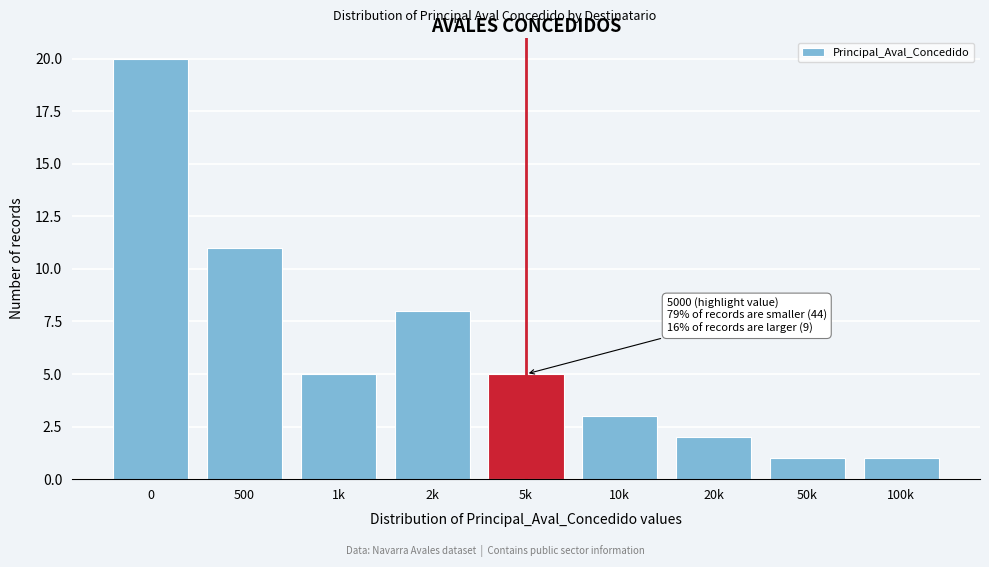

Reading right to left, extract all data points from this chart.

100k=1	50k=1	20k=2	10k=3	5k=5	2k=8	1k=5	500=11	0=20